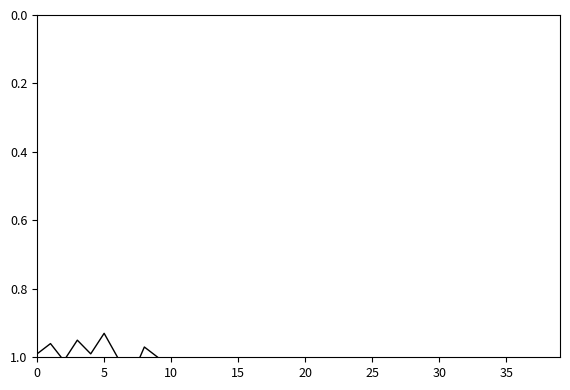

Reading left to right, transcribe all the data shown in this chart.

1.0	1.0	1.0	0.9	1.0	0.9	1.0	1.1	1.0	1.0	1.0	1.1	1.6	1.6	1.5	1.2	1.4	1.4	1.4	1.3	1.2	1.2	1.2	1.1	1.2	1.2	1.2	1.2	1.3	1.2	1.2	1.1	1.1	1.1	1.1	1.1	1.1	1.2	1.2	1.2